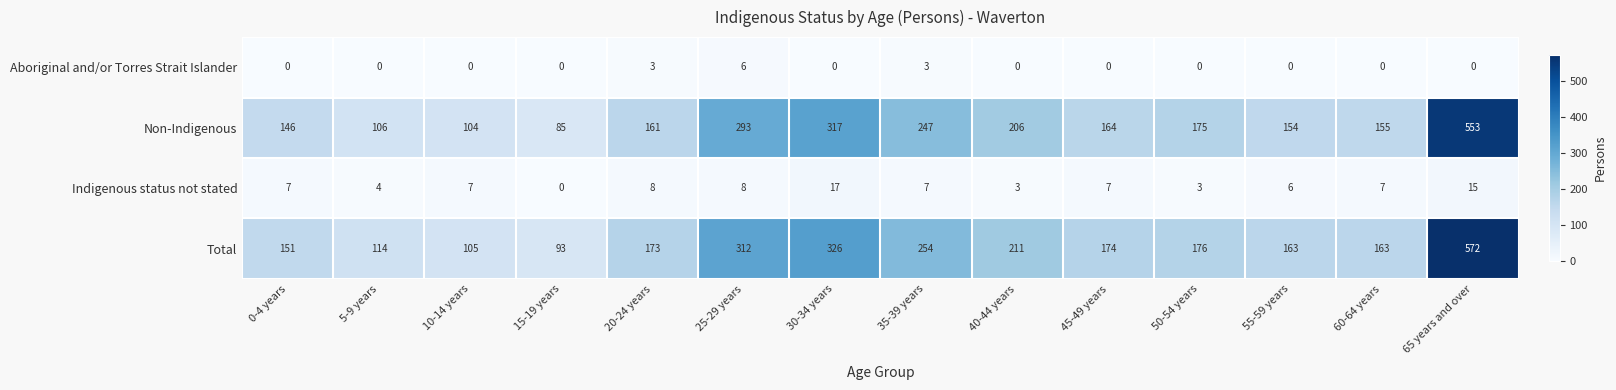

What is the sum of the Non-Indigenous values at 20-24 years and 15-19 years?

246